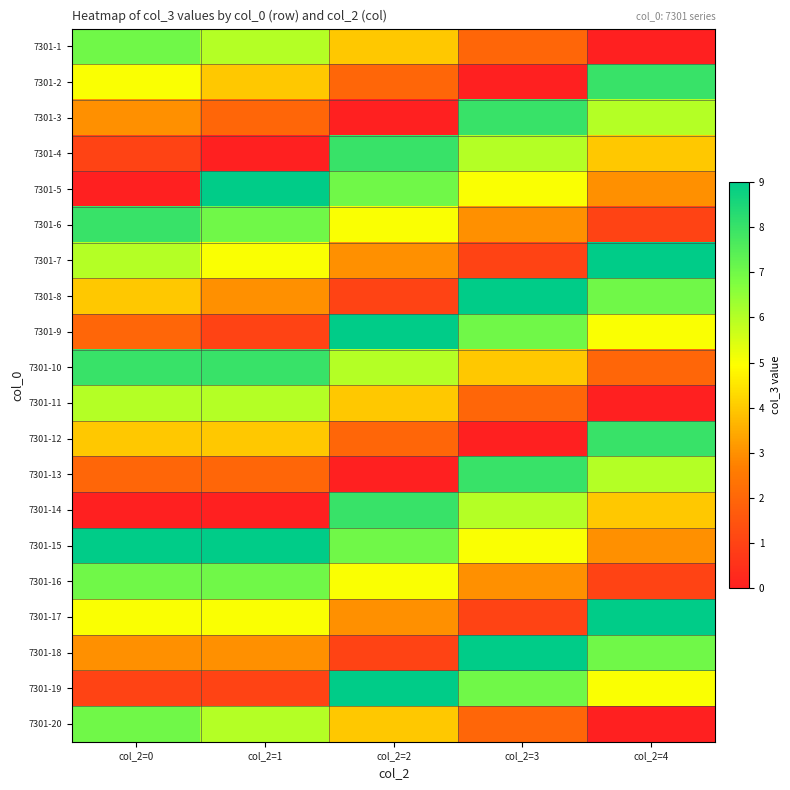

Reading left to right, extract all data points from this chart.

7301-1: col_2=0=7	col_2=1=6	col_2=2=4	col_2=3=2	col_2=4=0
7301-2: col_2=0=5	col_2=1=4	col_2=2=2	col_2=3=0	col_2=4=8
7301-3: col_2=0=3	col_2=1=2	col_2=2=0	col_2=3=8	col_2=4=6
7301-4: col_2=0=1	col_2=1=0	col_2=2=8	col_2=3=6	col_2=4=4
7301-5: col_2=0=0	col_2=1=9	col_2=2=7	col_2=3=5	col_2=4=3
7301-6: col_2=0=8	col_2=1=7	col_2=2=5	col_2=3=3	col_2=4=1
7301-7: col_2=0=6	col_2=1=5	col_2=2=3	col_2=3=1	col_2=4=9
7301-8: col_2=0=4	col_2=1=3	col_2=2=1	col_2=3=9	col_2=4=7
7301-9: col_2=0=2	col_2=1=1	col_2=2=9	col_2=3=7	col_2=4=5
7301-10: col_2=0=8	col_2=1=8	col_2=2=6	col_2=3=4	col_2=4=2
7301-11: col_2=0=6	col_2=1=6	col_2=2=4	col_2=3=2	col_2=4=0
7301-12: col_2=0=4	col_2=1=4	col_2=2=2	col_2=3=0	col_2=4=8
7301-13: col_2=0=2	col_2=1=2	col_2=2=0	col_2=3=8	col_2=4=6
7301-14: col_2=0=0	col_2=1=0	col_2=2=8	col_2=3=6	col_2=4=4
7301-15: col_2=0=9	col_2=1=9	col_2=2=7	col_2=3=5	col_2=4=3
7301-16: col_2=0=7	col_2=1=7	col_2=2=5	col_2=3=3	col_2=4=1
7301-17: col_2=0=5	col_2=1=5	col_2=2=3	col_2=3=1	col_2=4=9
7301-18: col_2=0=3	col_2=1=3	col_2=2=1	col_2=3=9	col_2=4=7
7301-19: col_2=0=1	col_2=1=1	col_2=2=9	col_2=3=7	col_2=4=5
7301-20: col_2=0=7	col_2=1=6	col_2=2=4	col_2=3=2	col_2=4=0